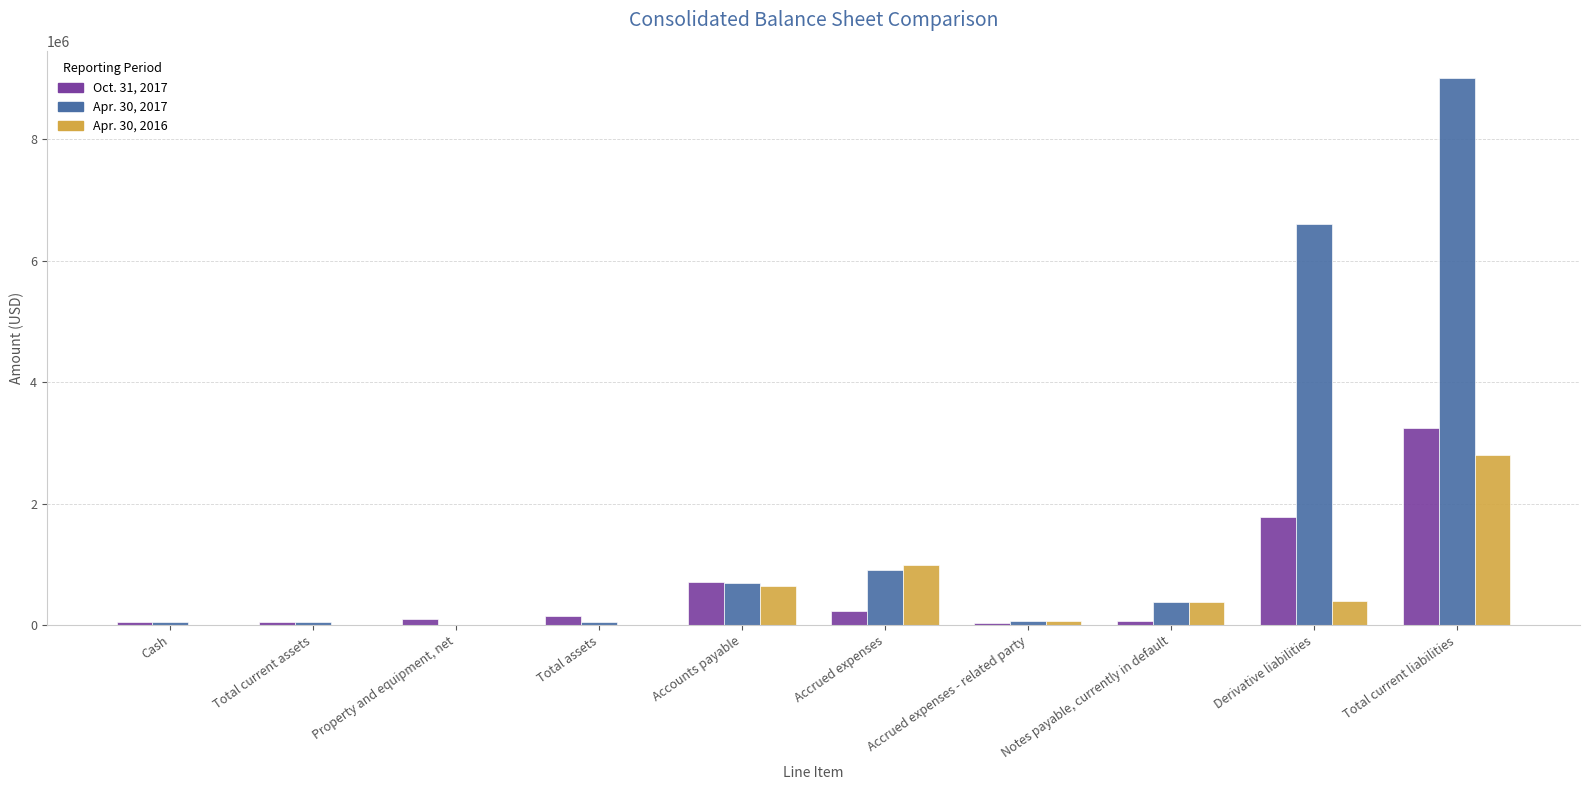

What is the sum of all Apr. 30, 2017 values?

17831167